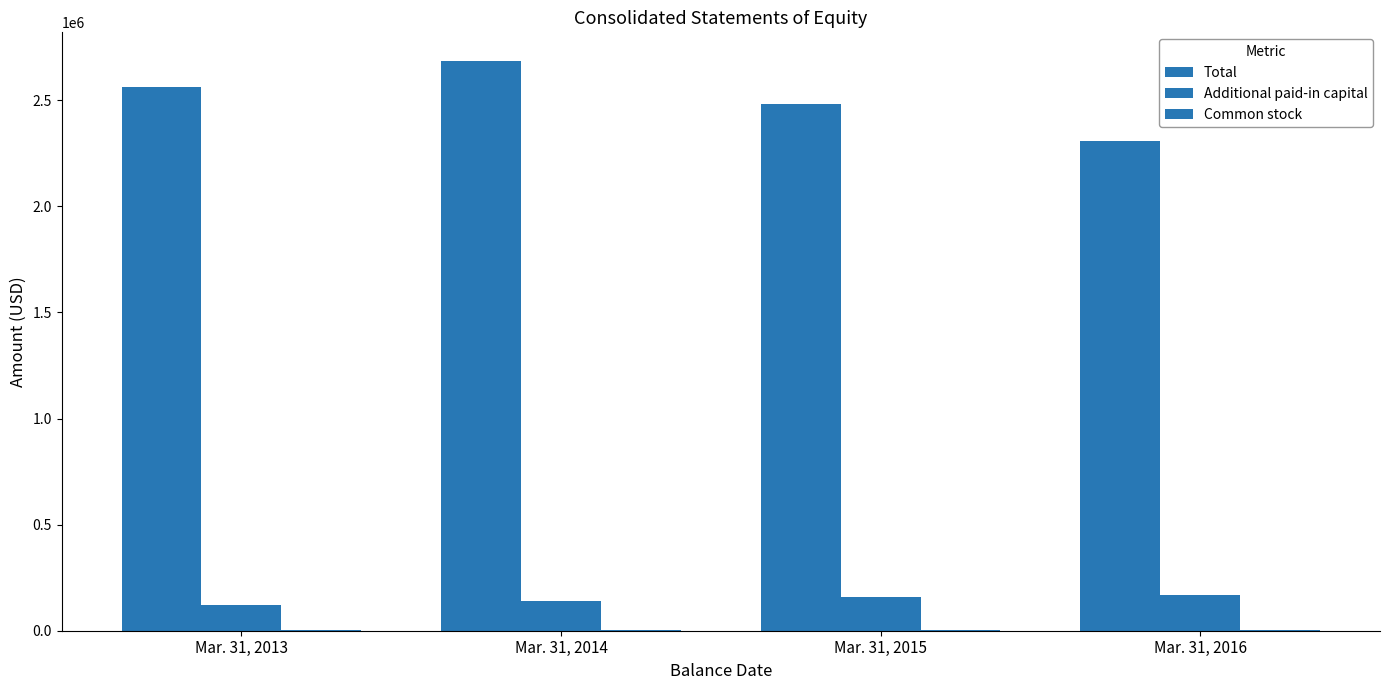

Which category has the highest value across all series?

Mar. 31, 2014